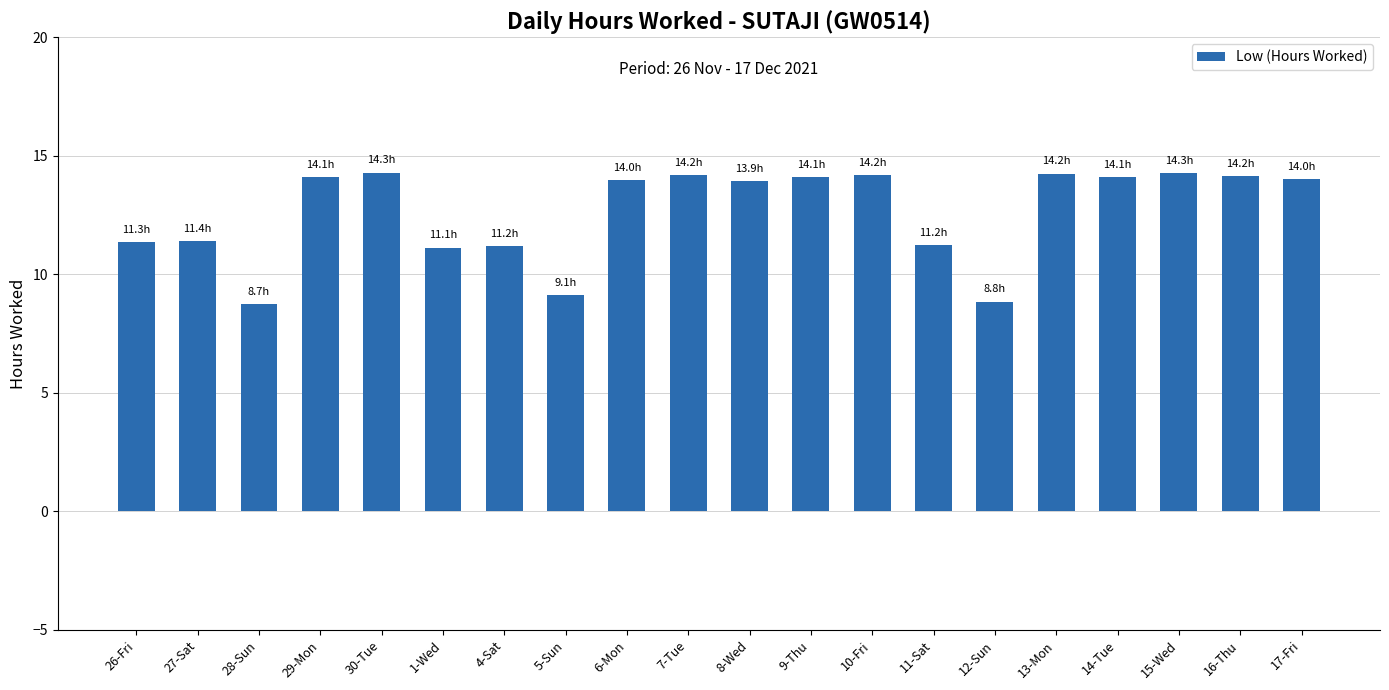

What is the smallest value displayed?

8.7